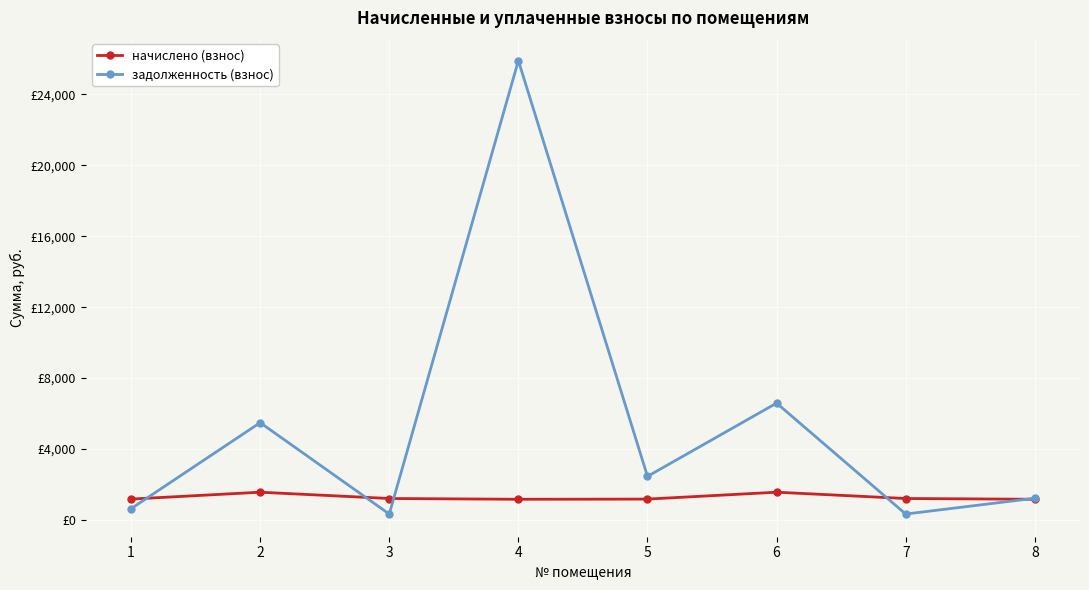

Which category has the highest value in the задолженность (взнос) series?

4